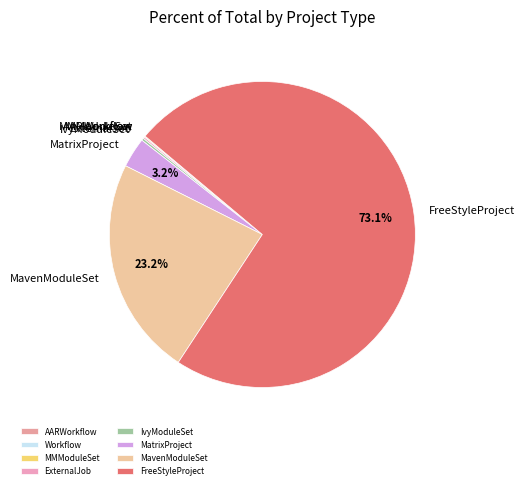

Which slice is the largest?

FreeStyleProject